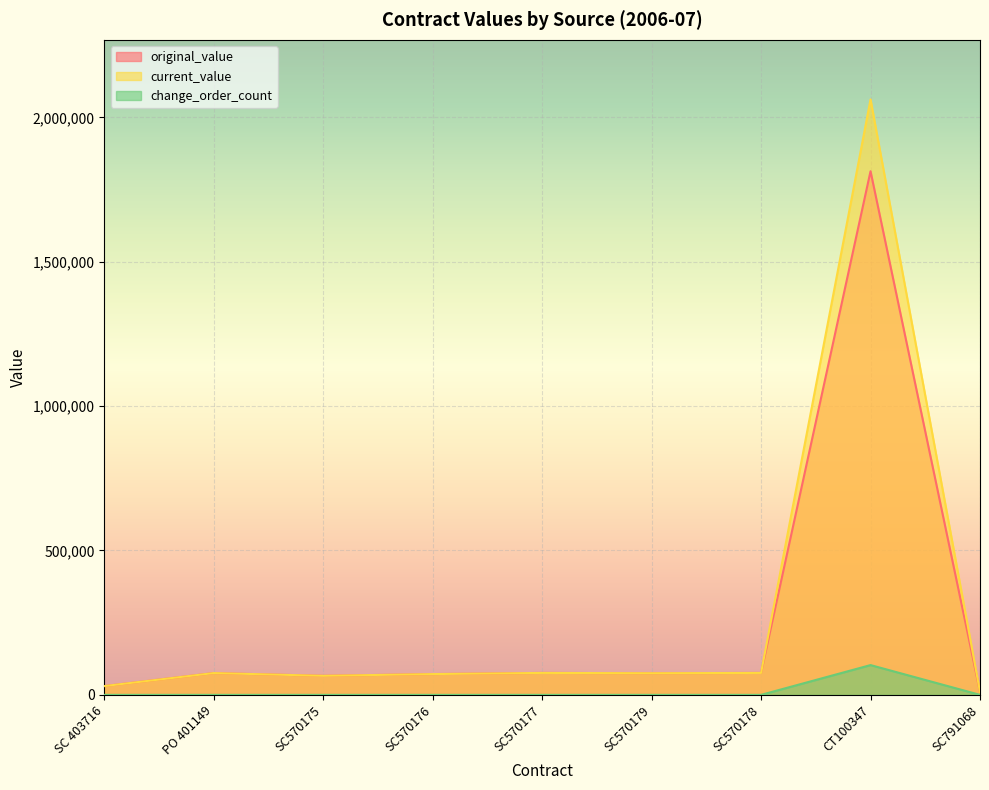

How many lines are shown in the chart?

3